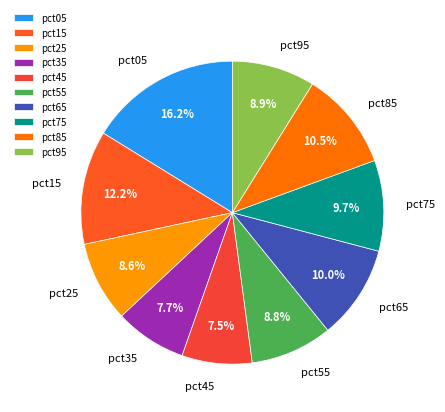

To the nearest percent, what percentage of the pie is pct65?

10%